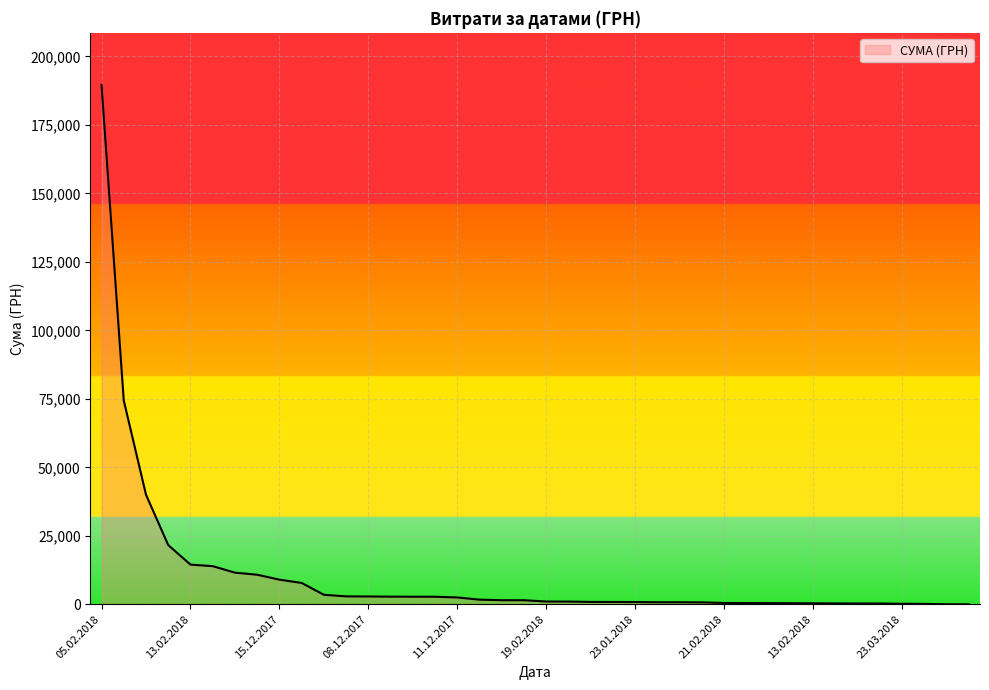

What is the sum of all values?

428293.0